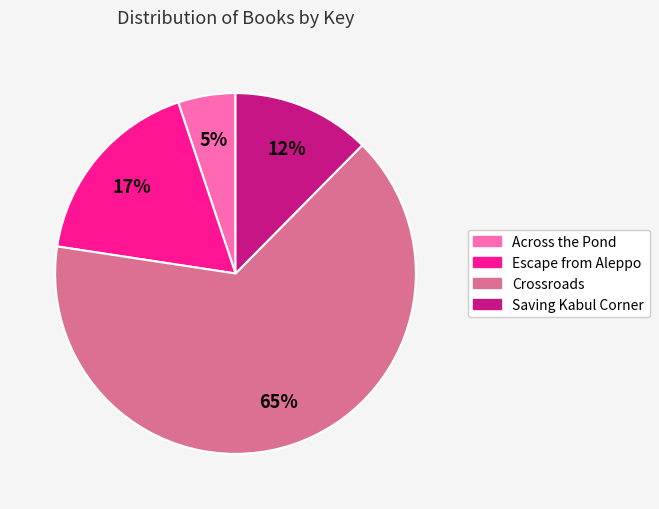

The Crossroads slice represents 54% of the pie. True or false?

False